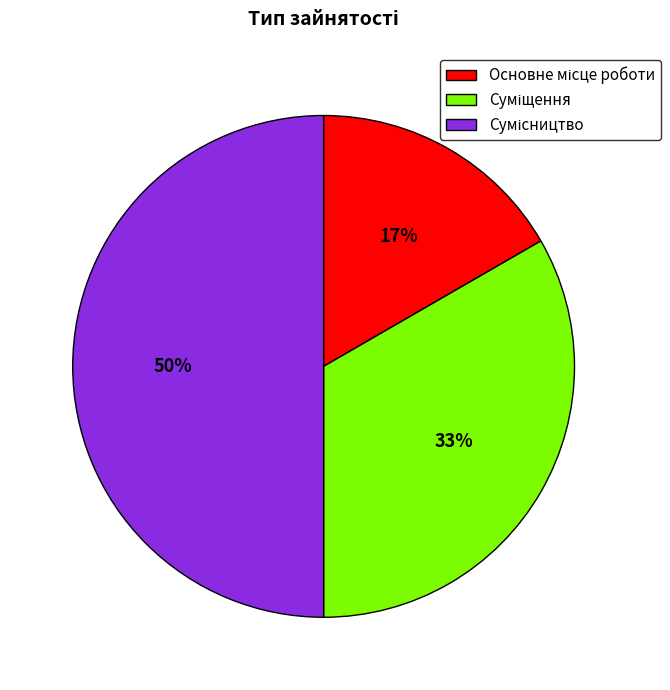

To the nearest percent, what is the average slice percentage?

33%